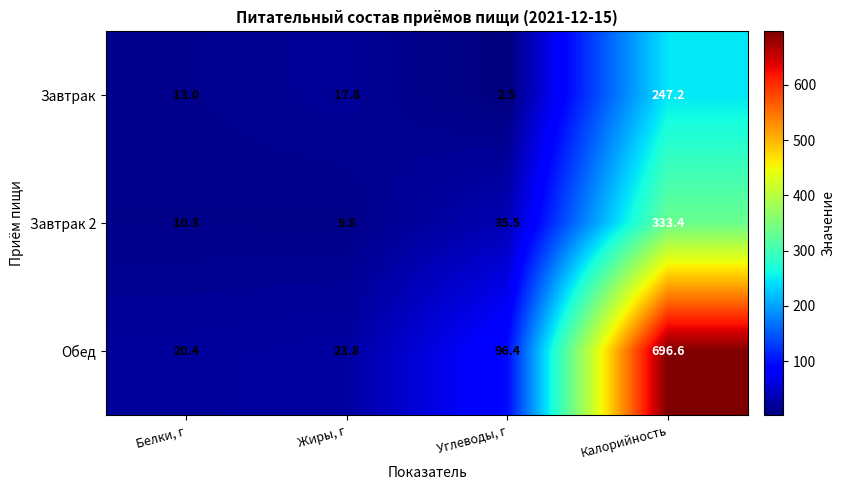

Reading left to right, list all the values displayed in this chart.

Завтрак: Белки, г=13.0	Жиры, г=17.8	Углеводы, г=2.5	Калорийность=247.2
Завтрак 2: Белки, г=10.3	Жиры, г=9.8	Углеводы, г=35.5	Калорийность=333.4
Обед: Белки, г=20.4	Жиры, г=23.8	Углеводы, г=96.4	Калорийность=696.6